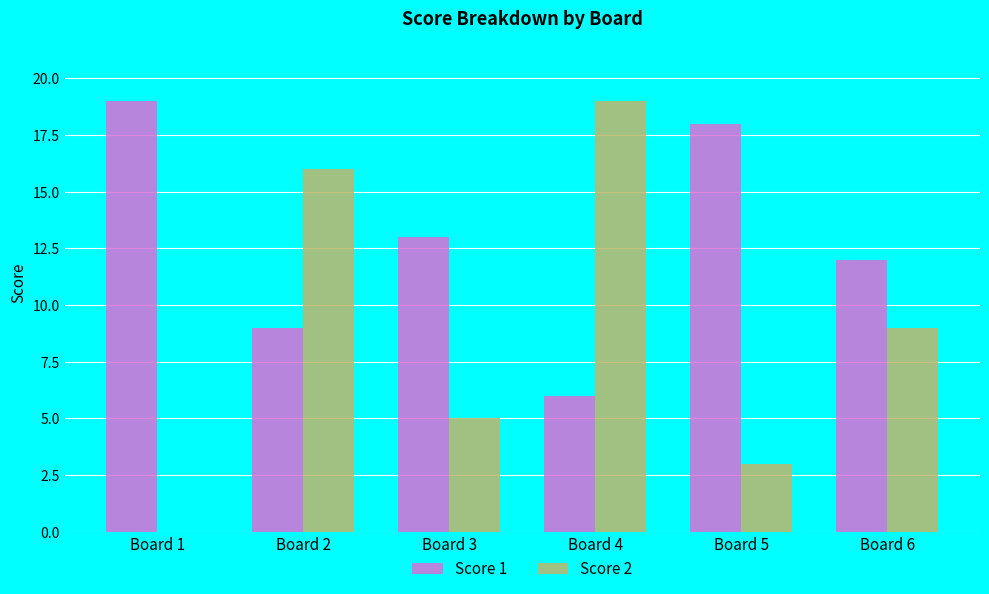

Which series has the widest spread of values?

Score 2